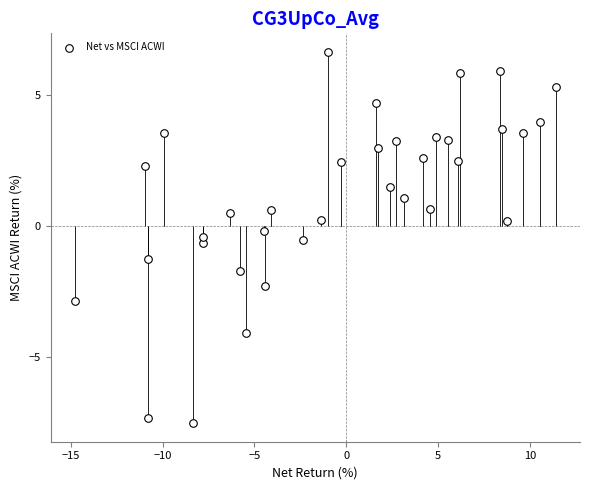

What is the range of X values (max minus min)?

26.2